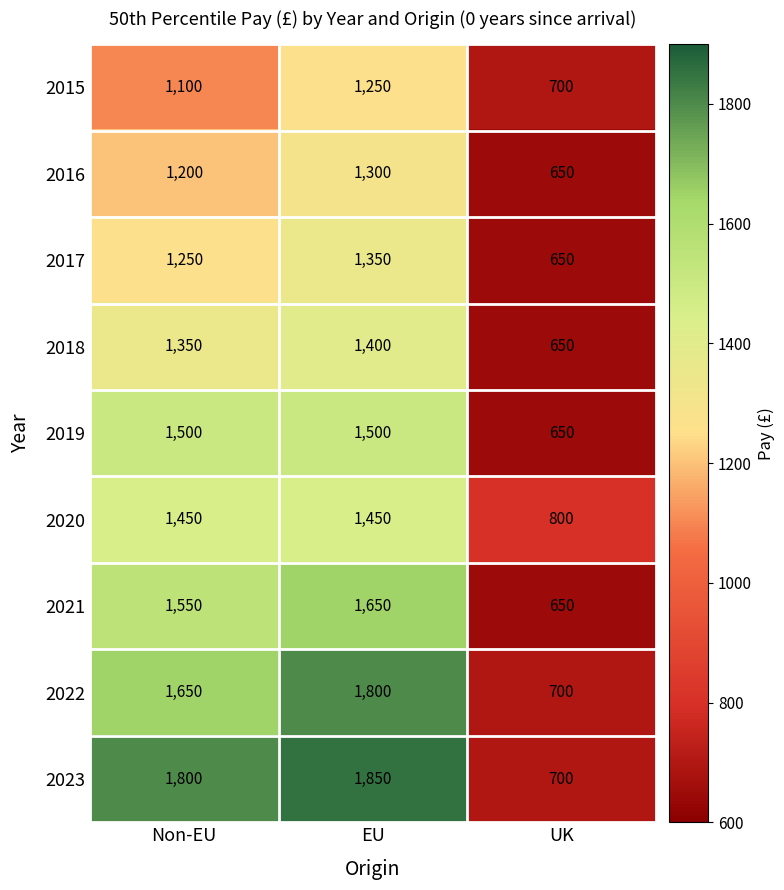

What is the sum of all 2022 values?

4150